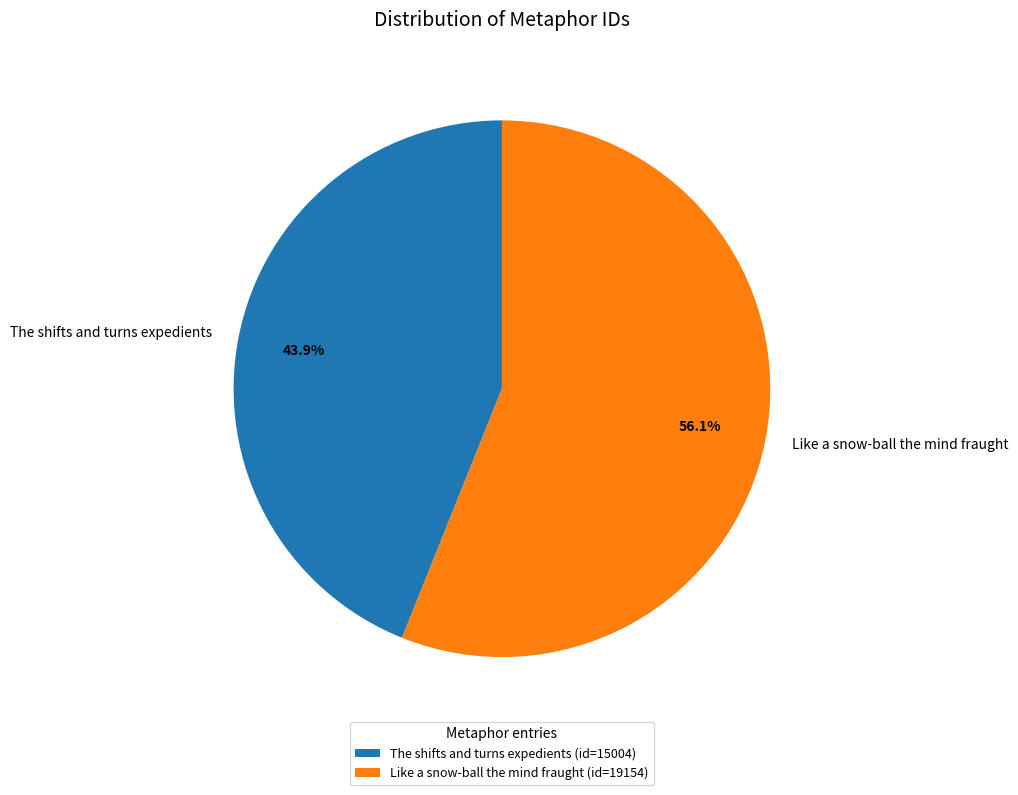

How many segments does this pie chart have?

2